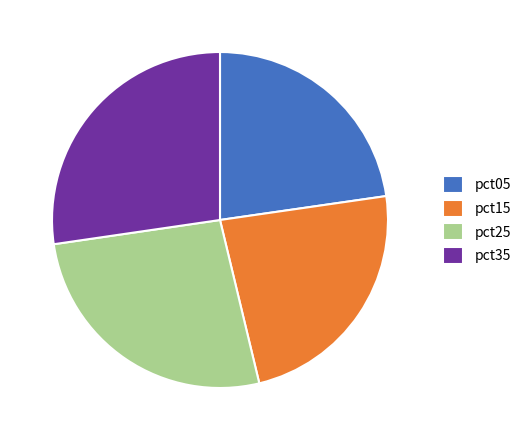

Count the number of slices in the pie.

4